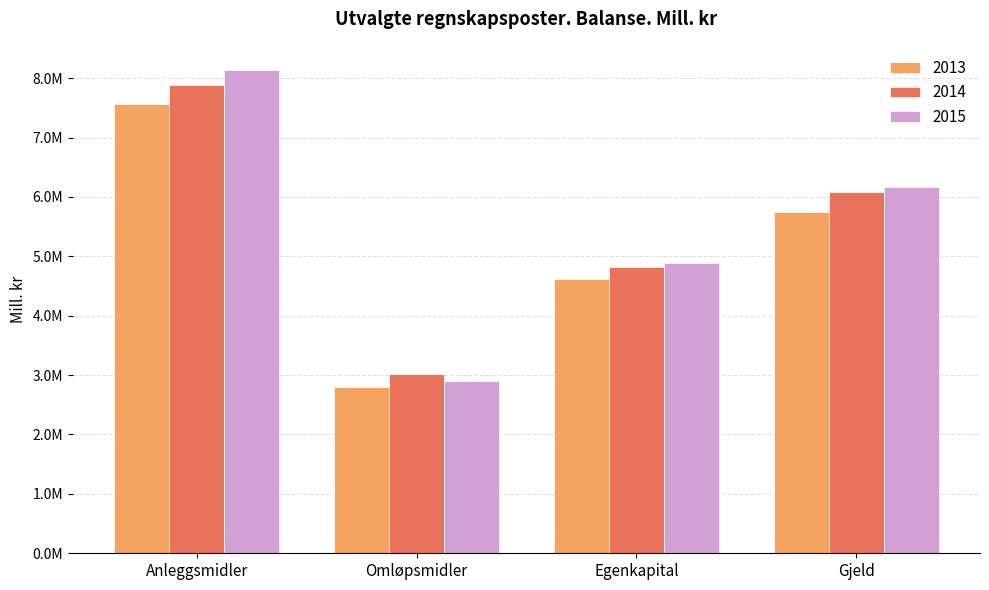

Count the 2014 values in the range 4822666 to 7889674.

3